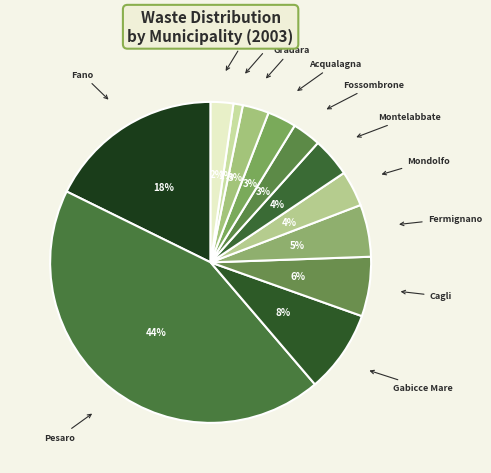

Is the sum of Mondolfo and Montelabbate greater than half?

No